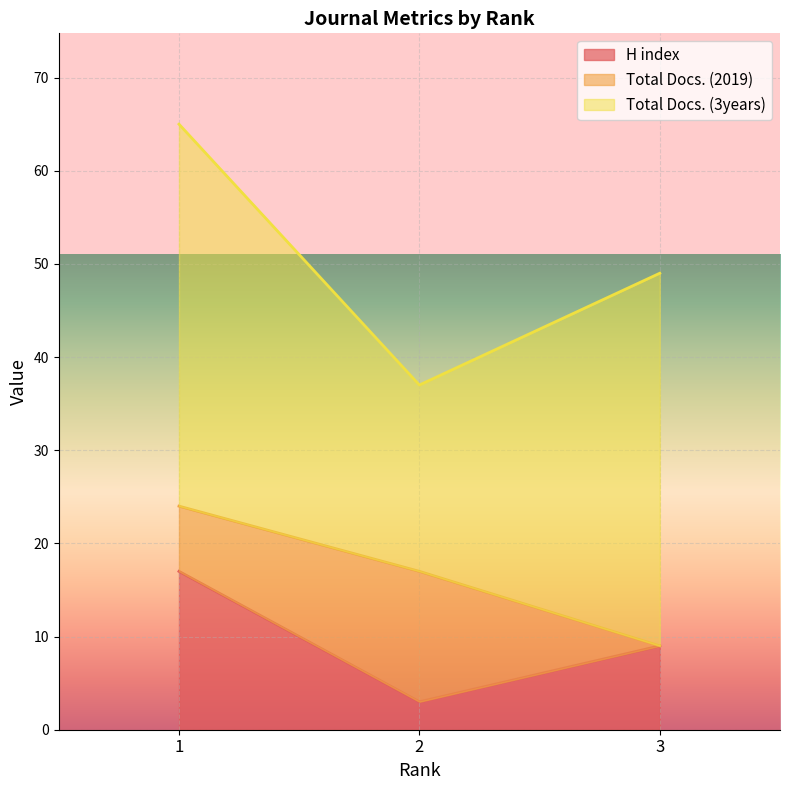

Reading left to right, extract all data points from this chart.

H index: 17	3	9
Total Docs. (2019): 7	14	0
Total Docs. (3years): 41	20	40